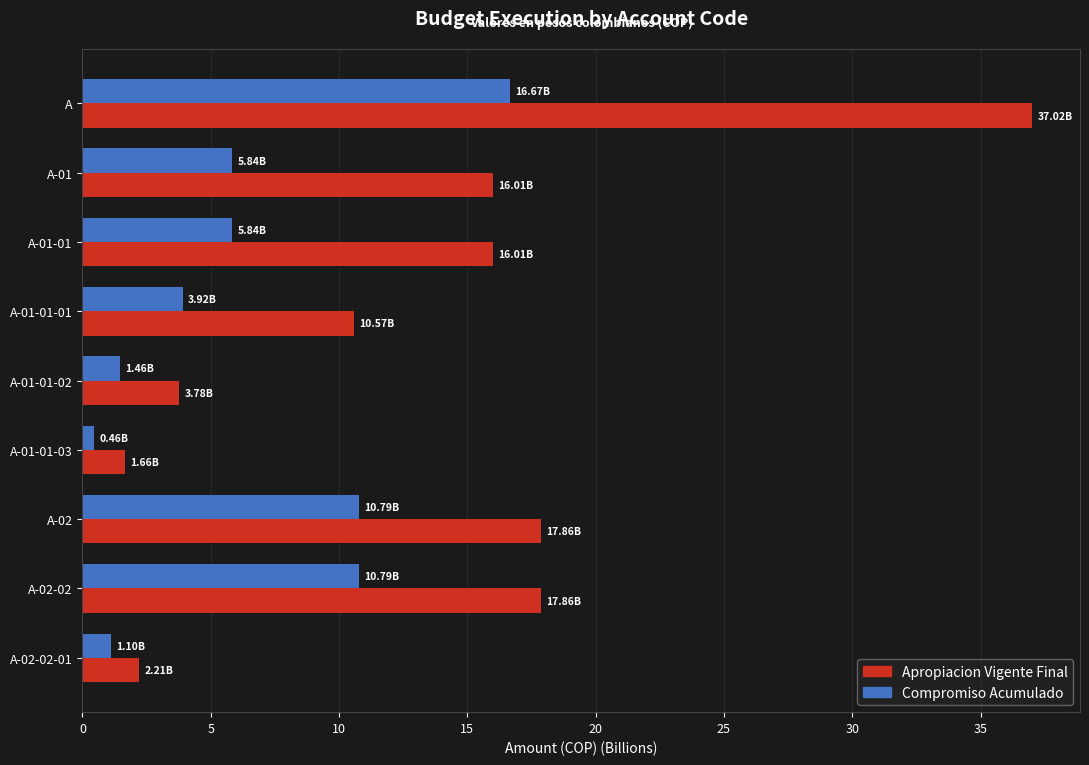

Which series has the largest range (max minus min)?

Apropiacion Vigente Final